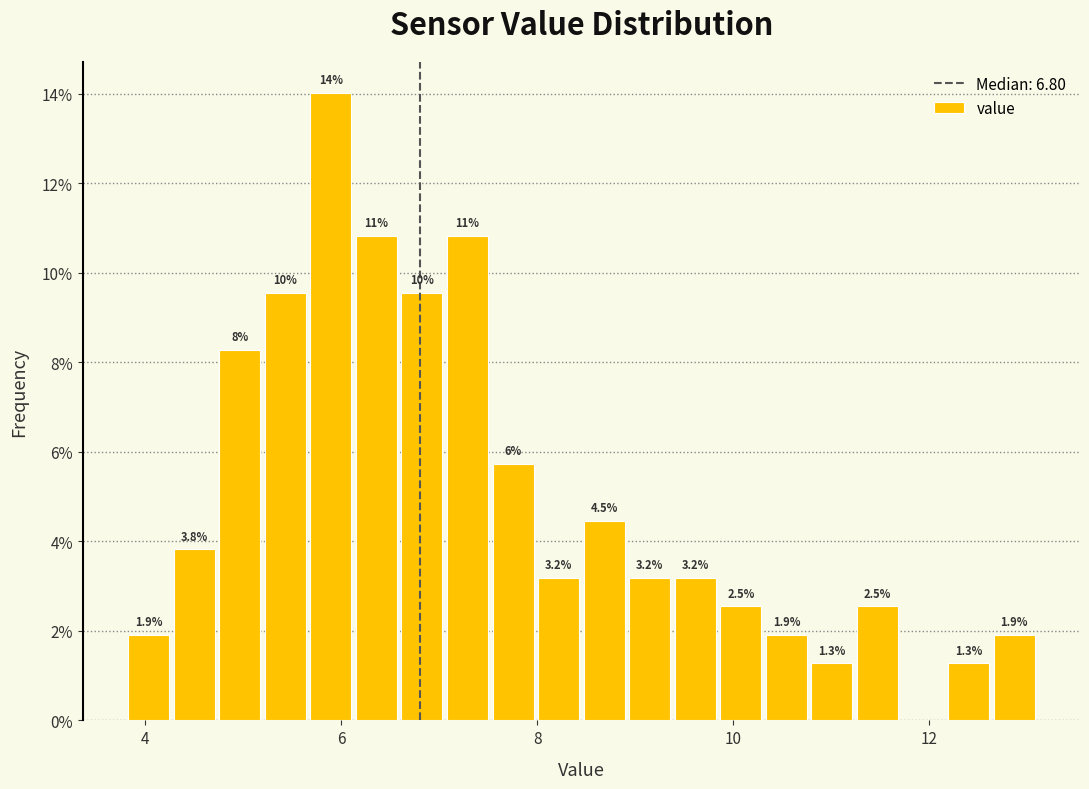

Around what value on the x-axis is the tallest bar? Give the approximate position of its centre, as read against the axis.

5.8